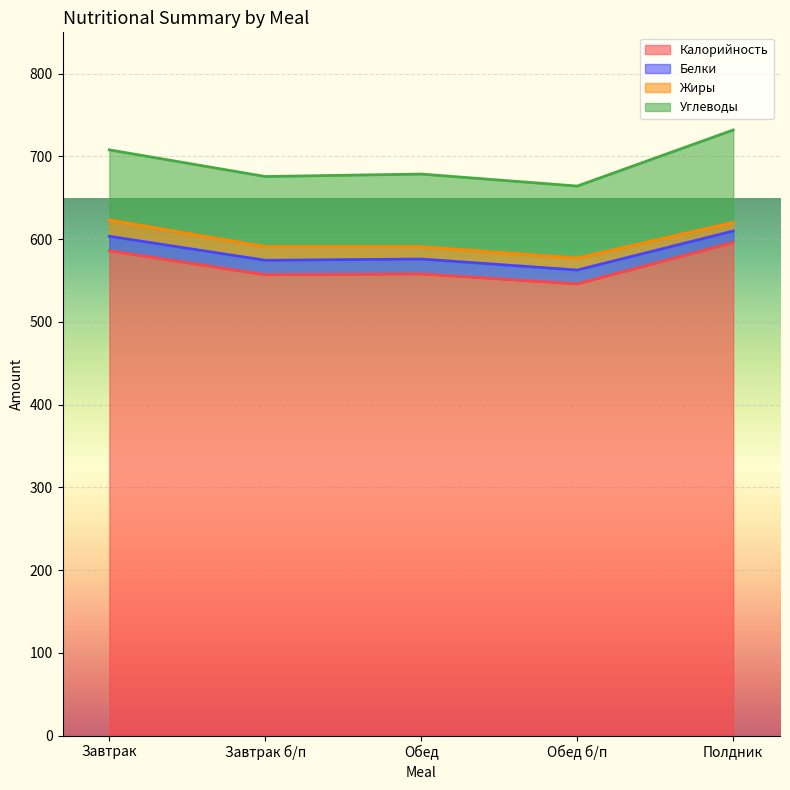

In Углеводы, how many points are higher than both neighbors (excluding endpoints)?

1